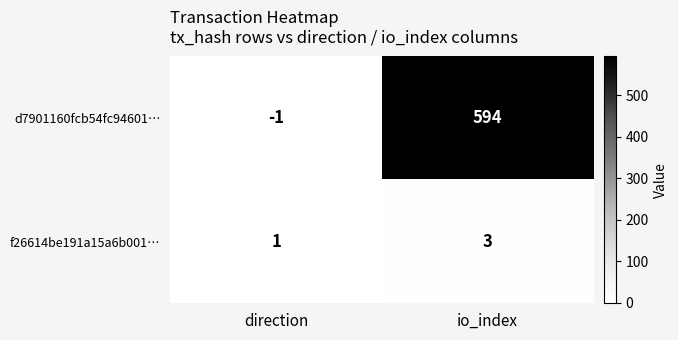

At which category is the sum across all series the highest?

io_index